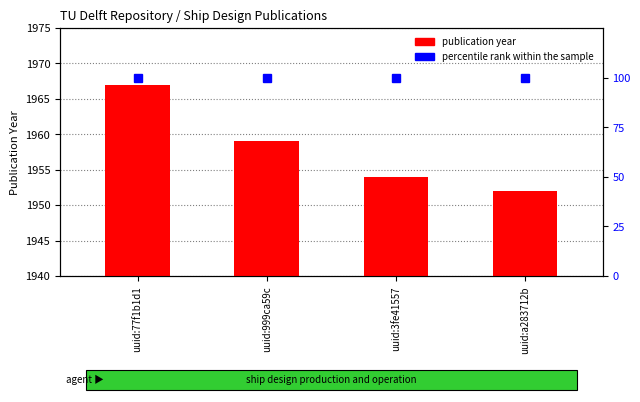

What is the ratio of the value at uuid:77f1b1d1 to the value at uuid:3fe41557?

1.0